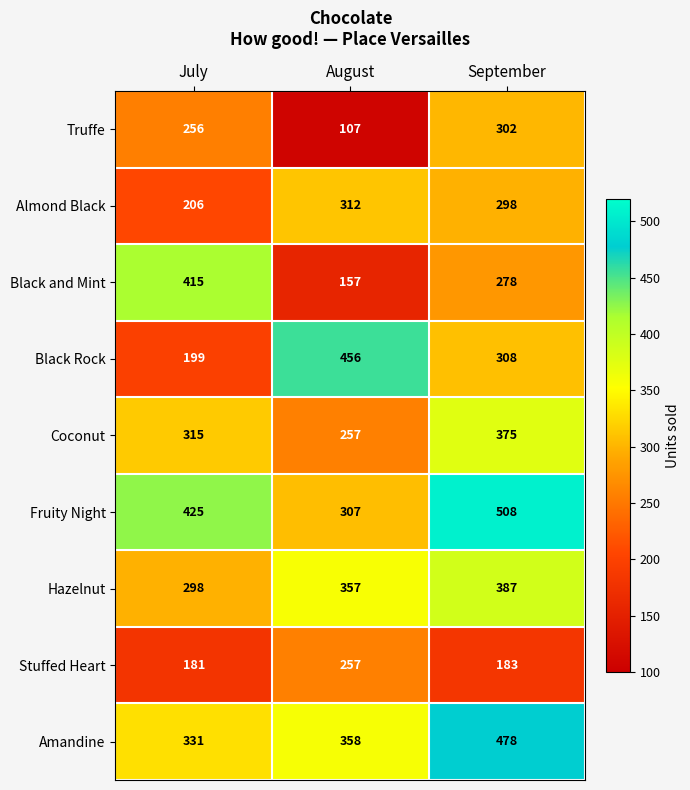

What is the difference between the Black Rock values at August and September?

148